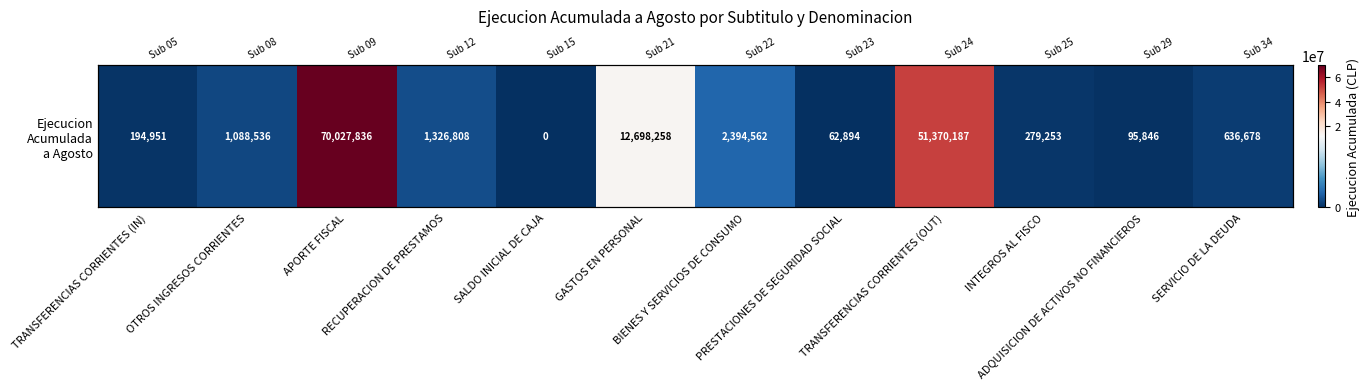

The chart shows a value of 279253 at INTEGROS AL FISCO. True or false?

True